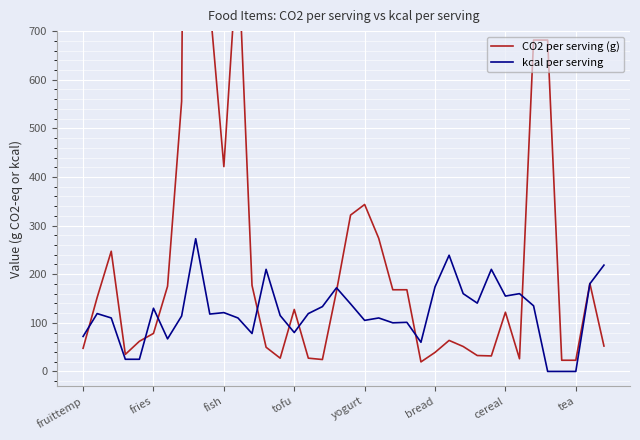

Is it true that kcal per serving equals 155.0 at cereal?

True